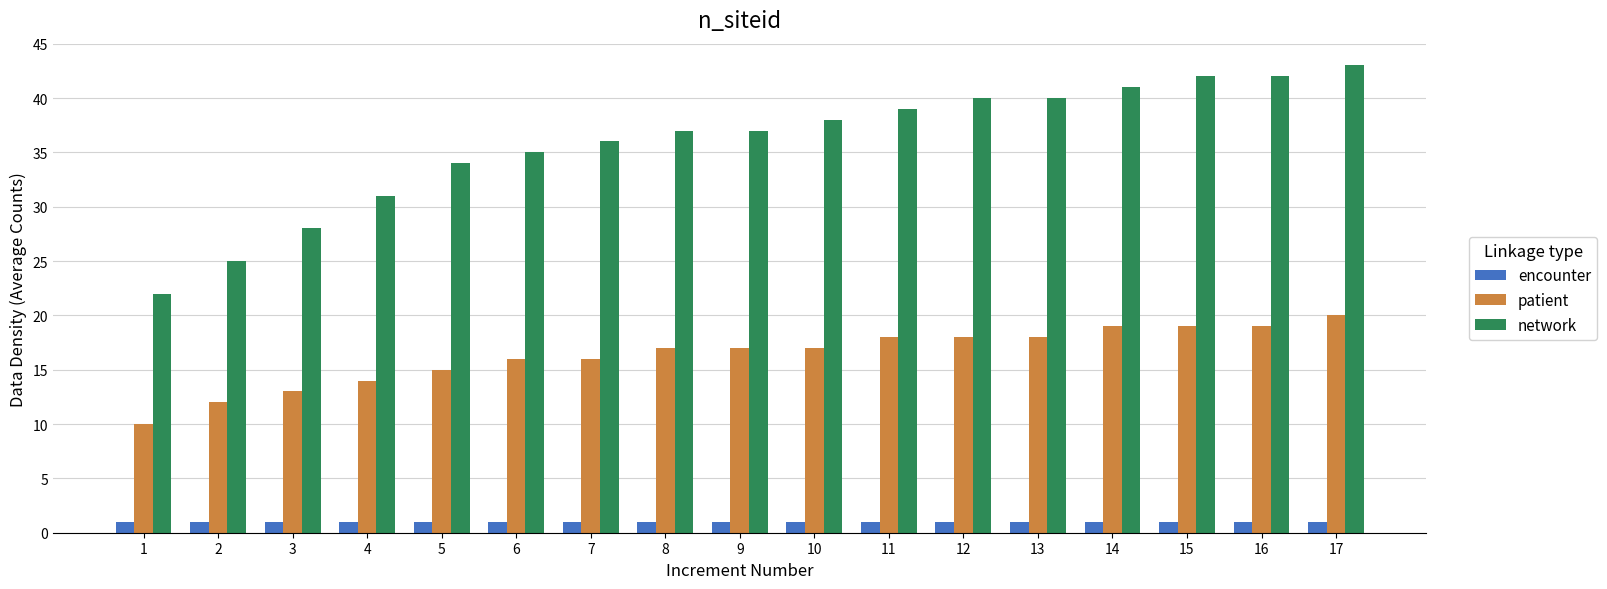

What is the sum of the network values at 14 and 10?

79